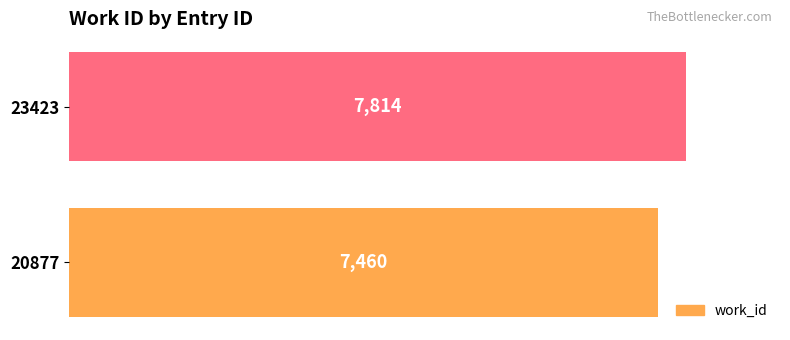

Which has a higher value, 23423 or 20877?

23423